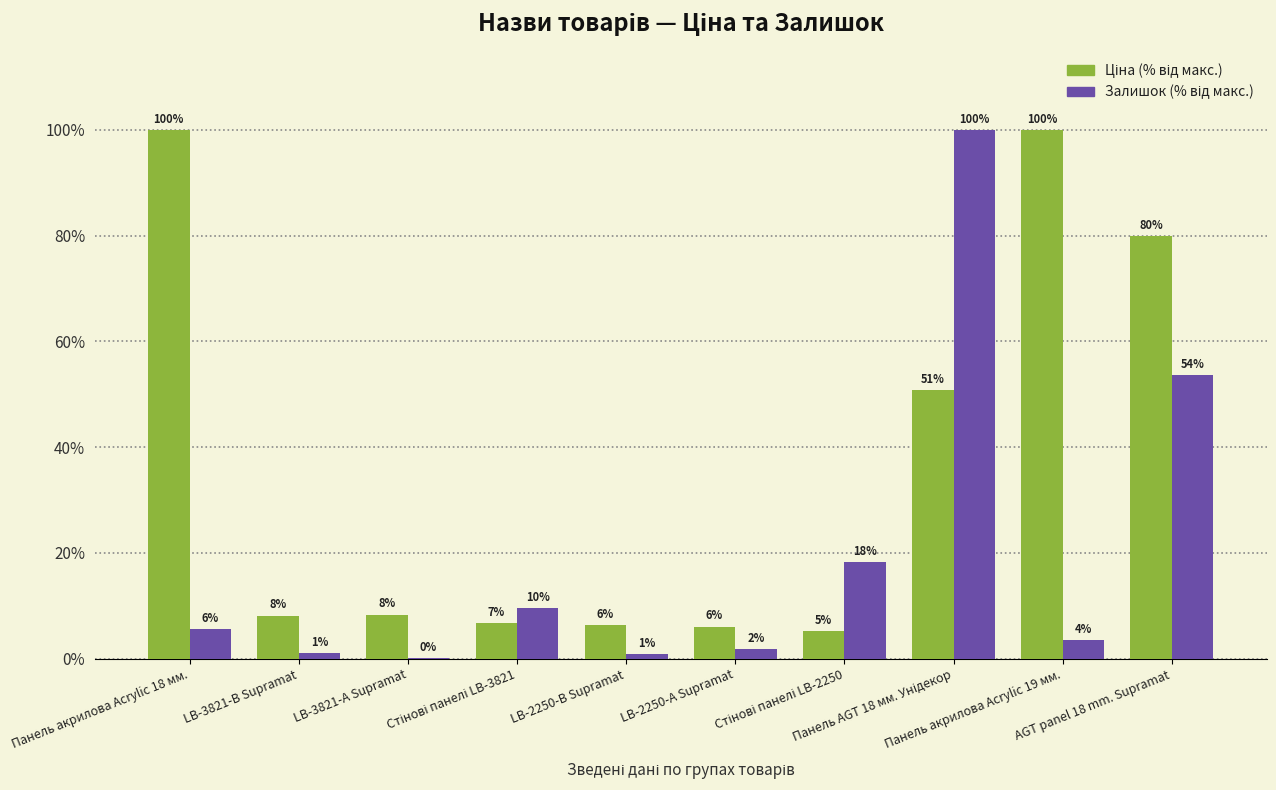

How many groups of bars are there?

10